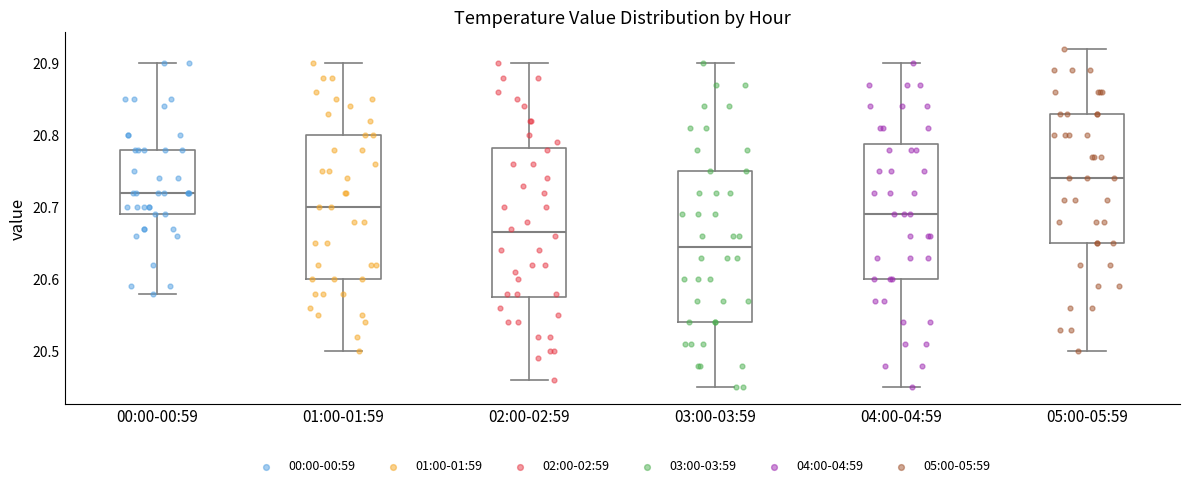

Which box's median line is the highest?

05:00-05:59